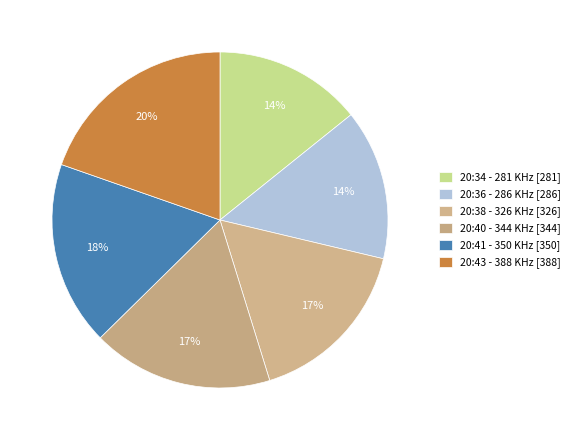

Count the number of slices in the pie.

6